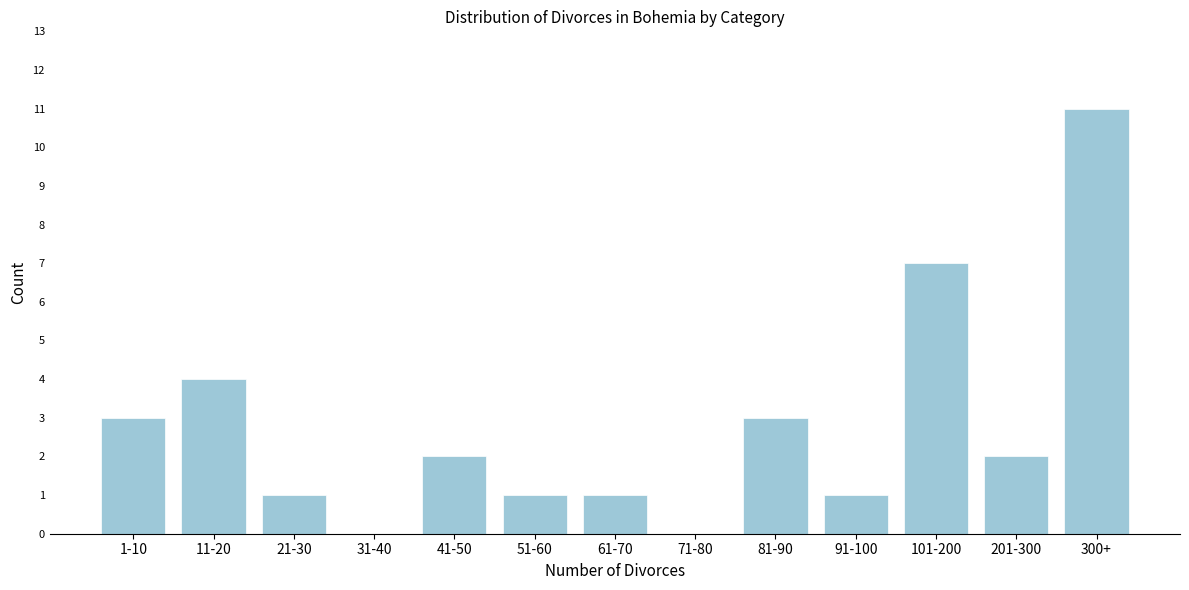

Reading right to left, what are all the values shown in this chart?

300+=11	201-300=2	101-200=7	91-100=1	81-90=3	71-80=0	61-70=1	51-60=1	41-50=2	31-40=0	21-30=1	11-20=4	1-10=3